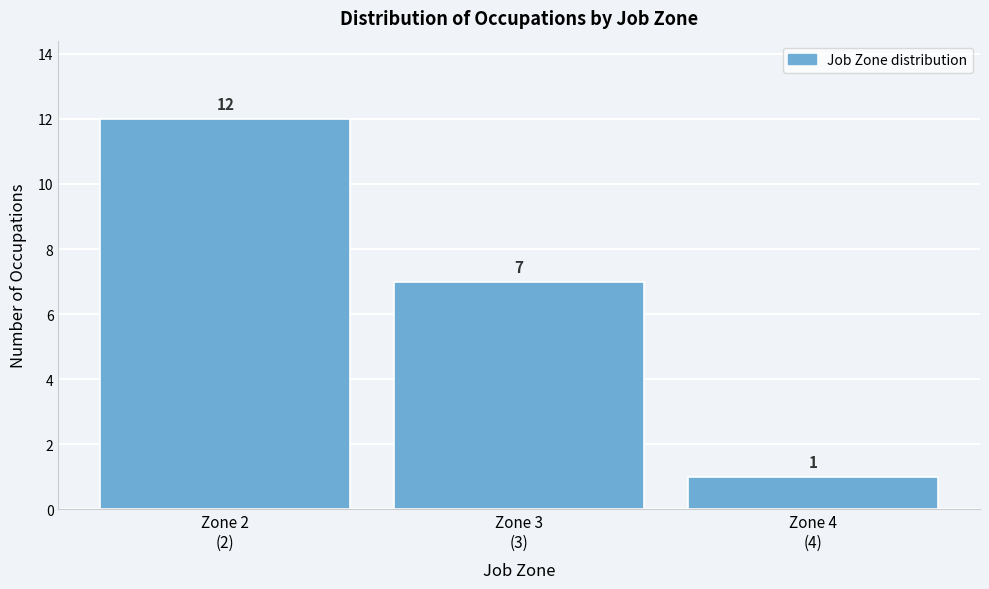

Reading left to right, what are all the values shown in this chart?

12	7	1